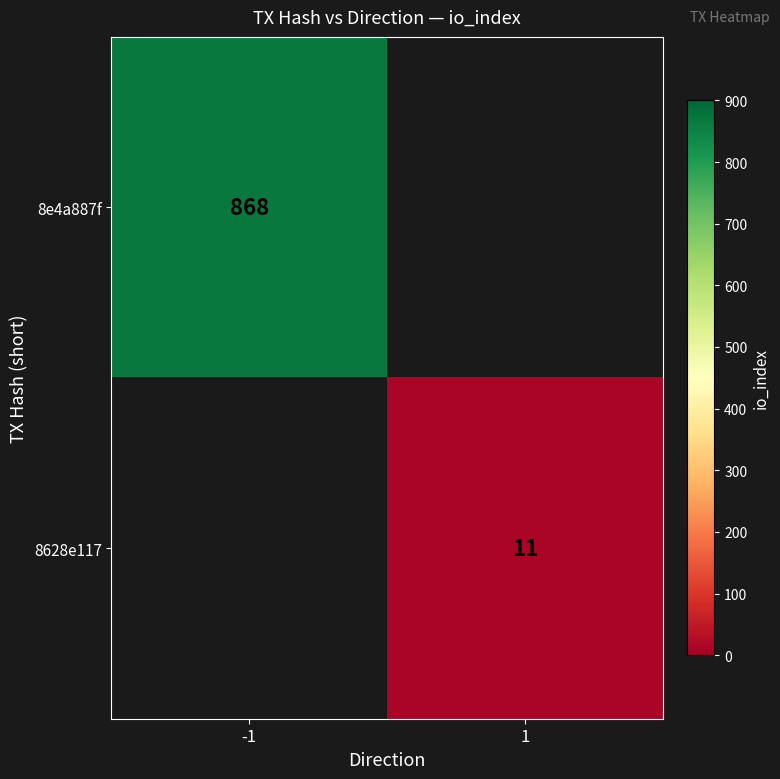

The 8628e117 series shows 11 at 1. True or false?

True